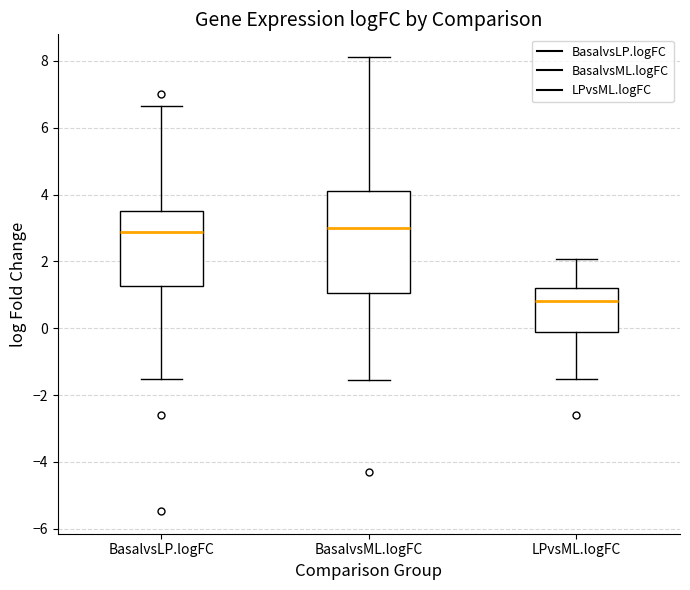

Where does the median line of the box for LPvsML.logFC sit on the y-axis? The values are not printed on the chart, so give them approximately, as read against the axis.

0.8